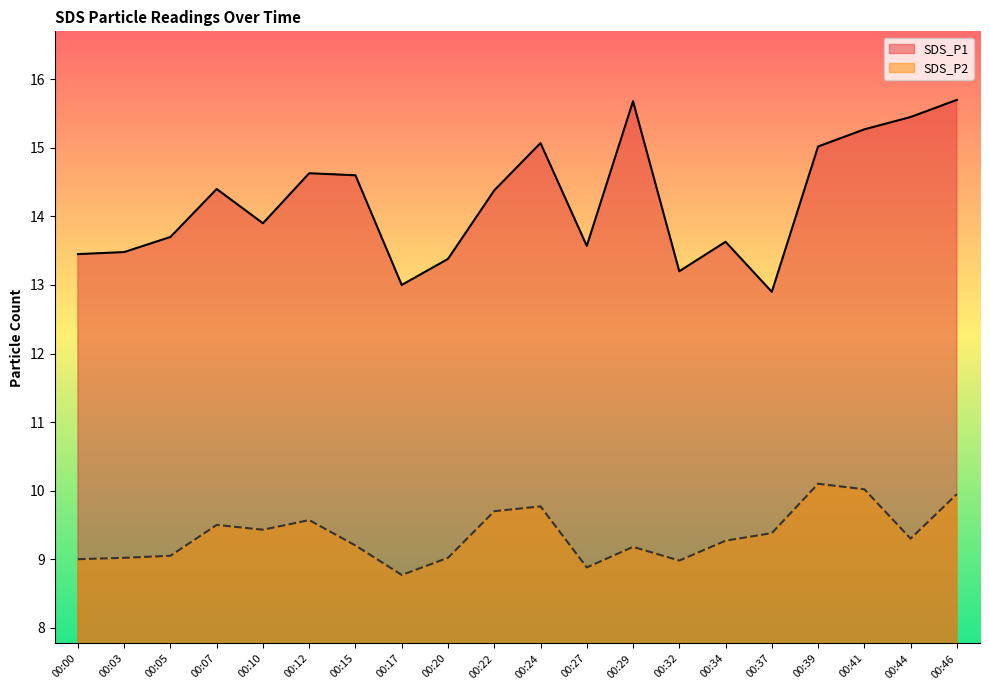

What is the difference between the highest and lowest values at 00:20?

4.4